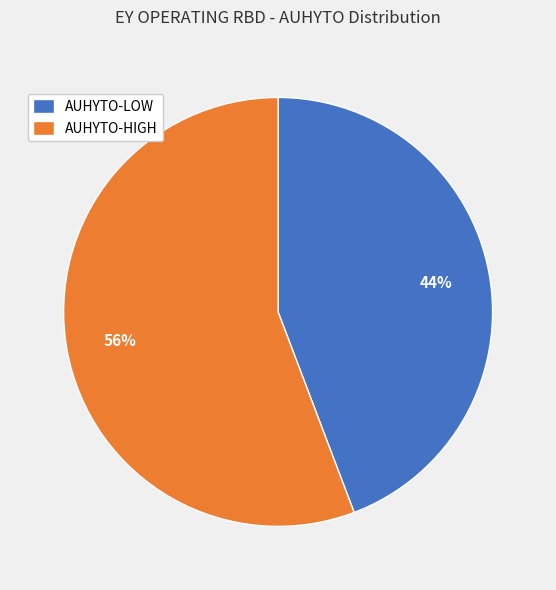

Combined, do AUHYTO-LOW and AUHYTO-HIGH account for over 50%?

Yes